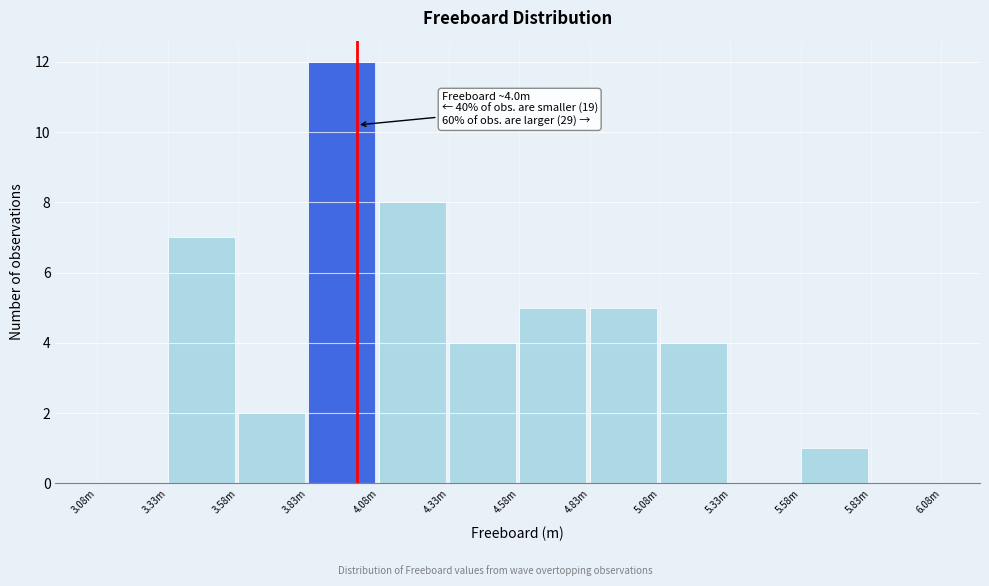

Reading left to right, transcribe all the data shown in this chart.

3.08m=0	3.33m=7	3.58m=2	3.83m=12	4.08m=8	4.33m=4	4.58m=5	4.83m=5	5.08m=4	5.33m=0	5.58m=1	5.83m=0